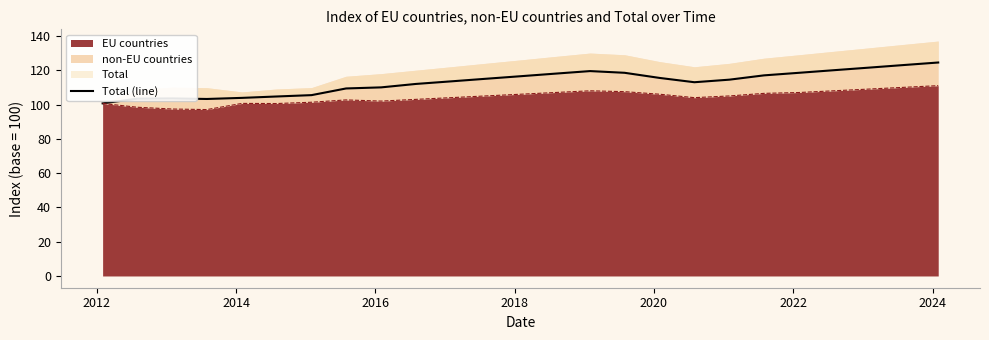

Count the number of values greater than 114.

13